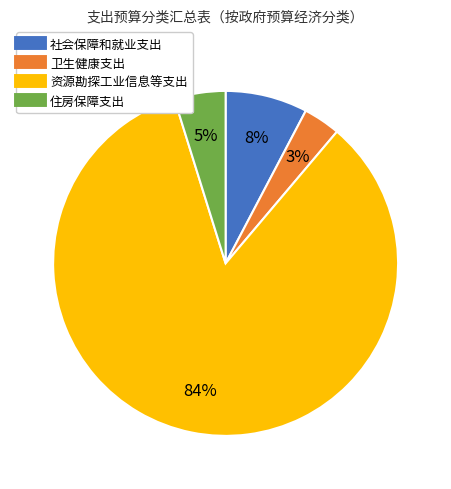

To the nearest percent, what portion does 社会保障和就业支出 represent?

8%